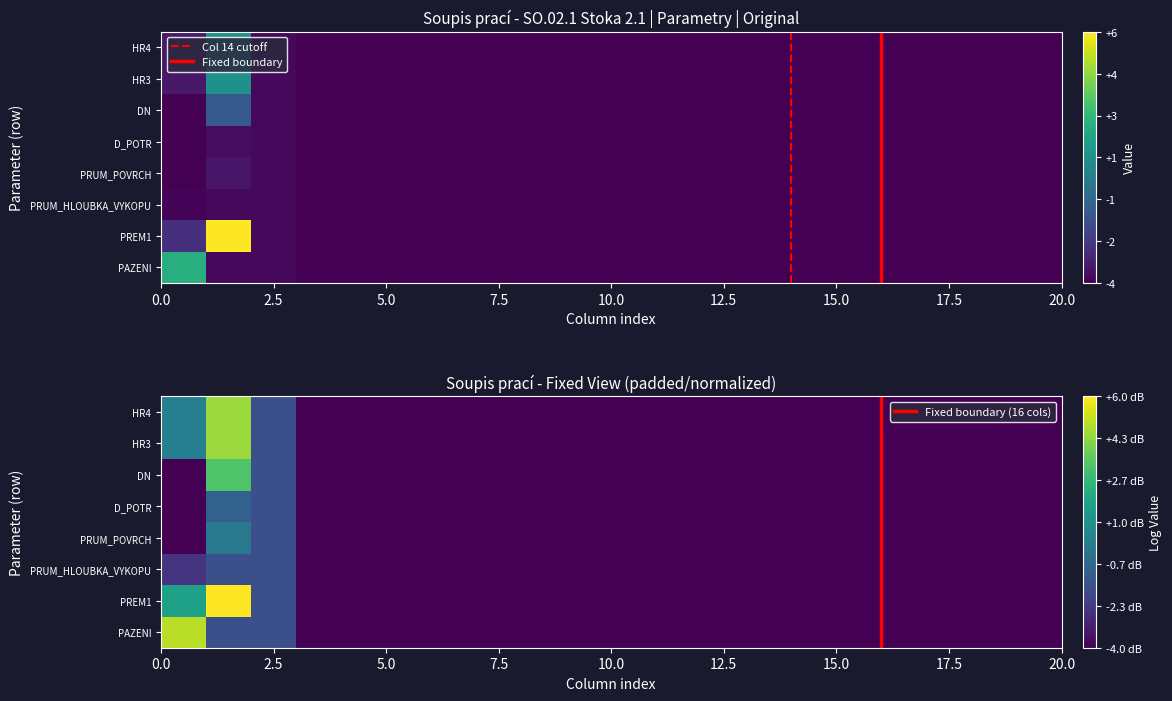

At how many categories does at least one series exceed 49?

2